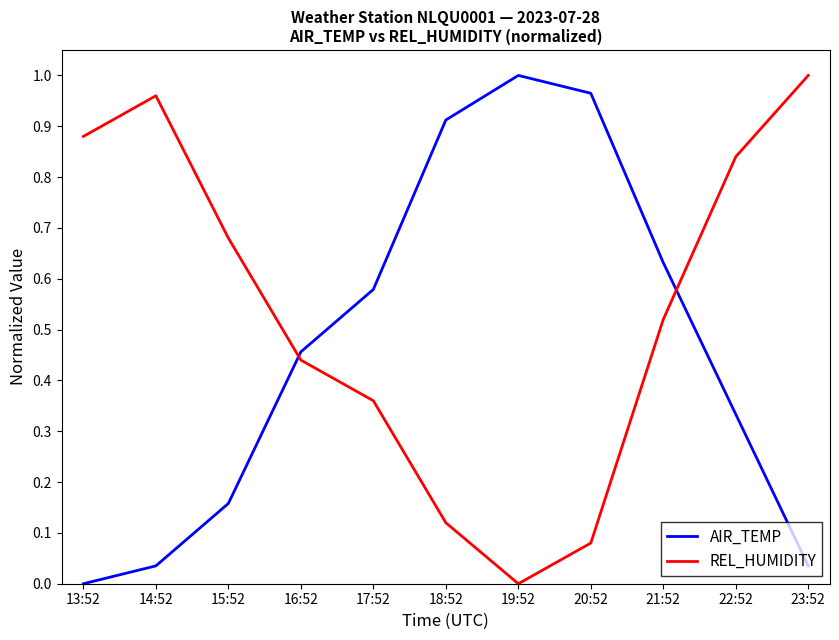

What position from the left is 21:52?

9